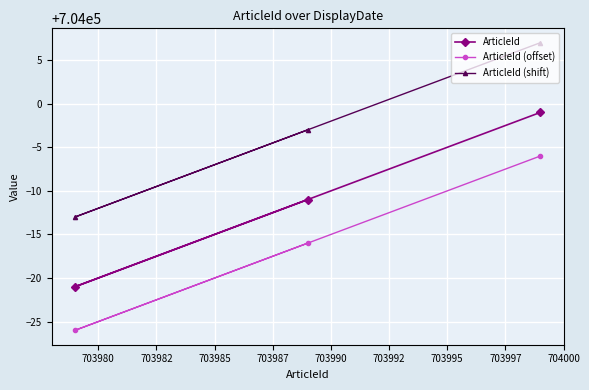

What is the value of the ArticleId point at the 2nd from the left?

703989